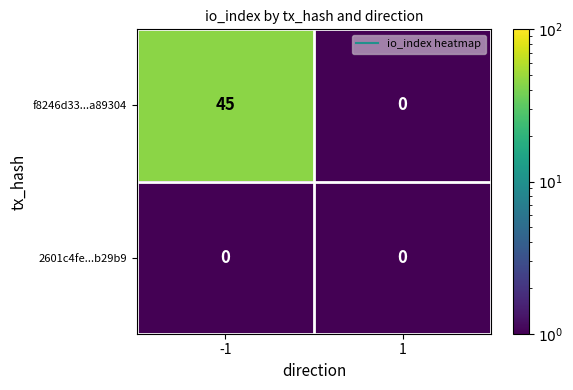

What is the sum of all f8246d33...a89304 values?

45